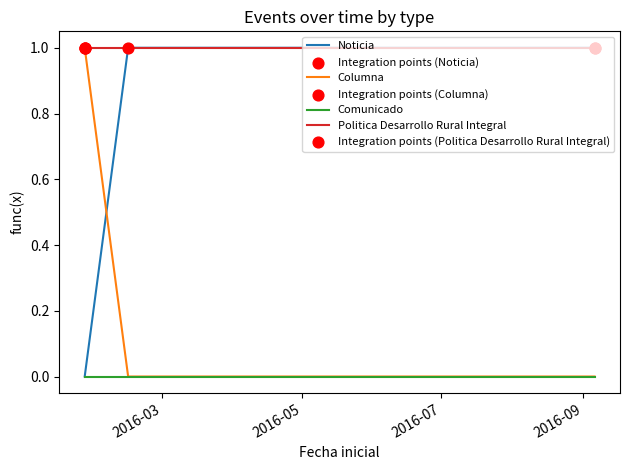

List the series in order of their overall mean, lowest first.

Comunicado, Columna, Noticia, Politica Desarrollo Rural Integral